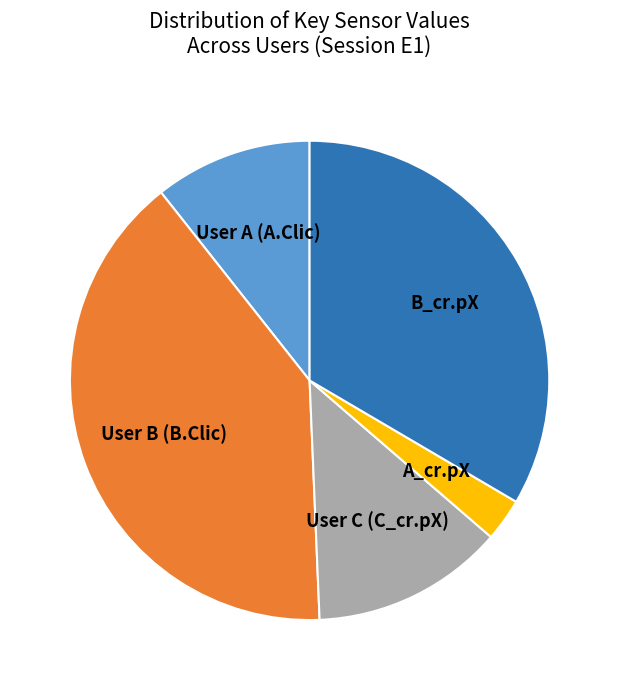

Is there a majority slice in this chart?

No